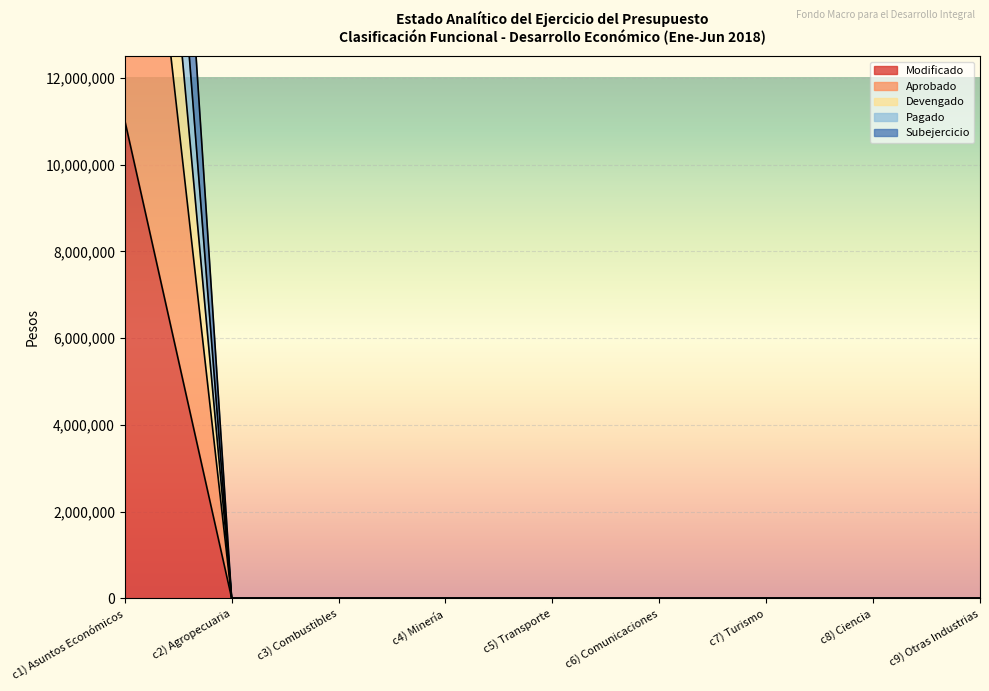

Rank the series by their average value, from highest to lowest.

Devengado, Aprobado, Pagado, Subejercicio, Modificado